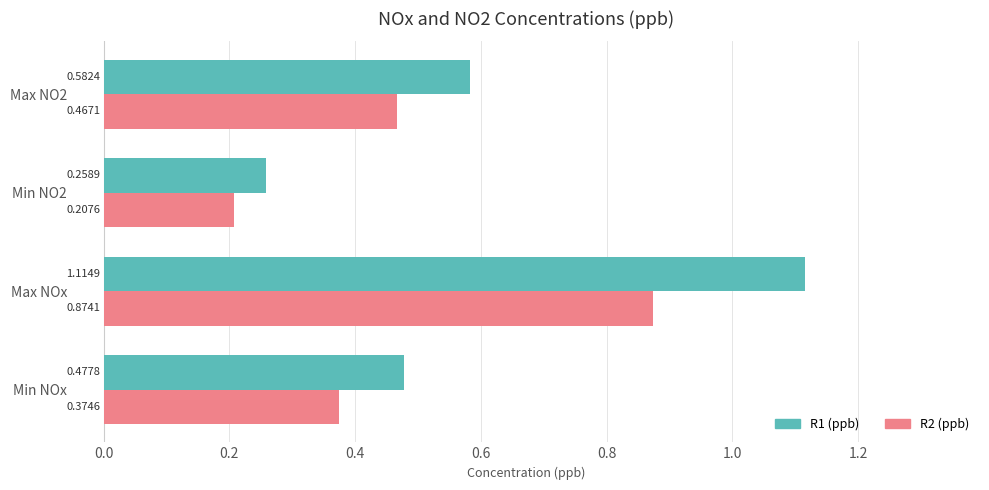

What is the sum of the R1 (ppb) values at Min NO2 and Max NOx?

1.4